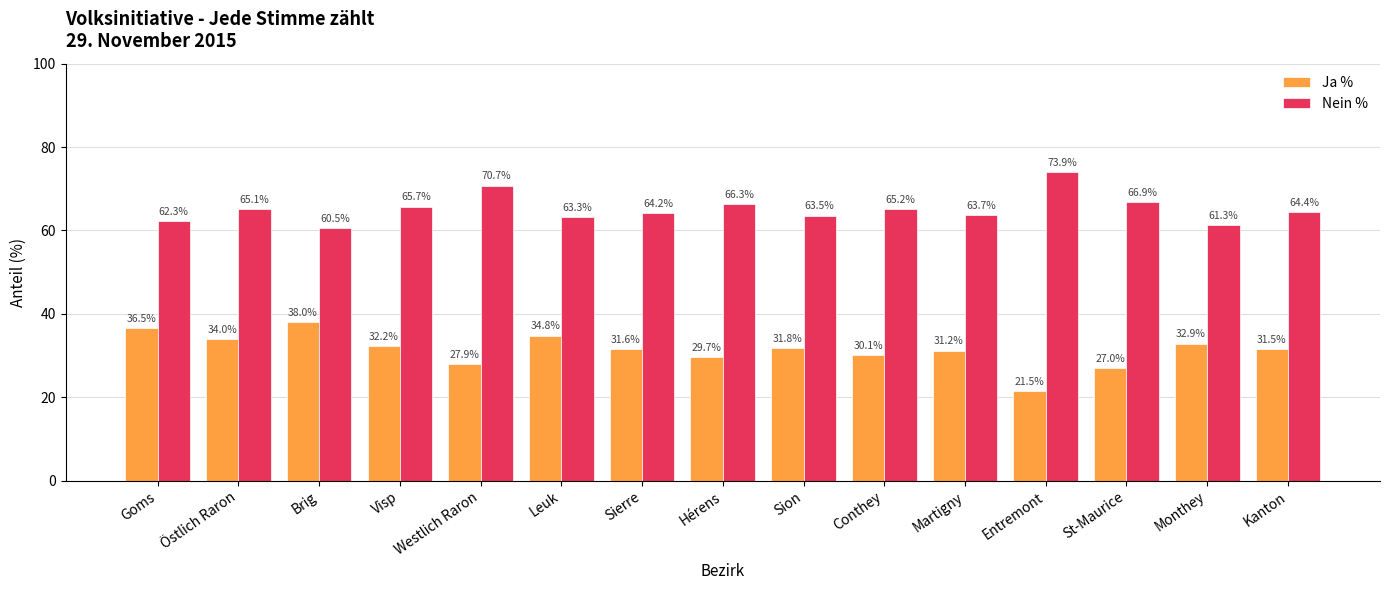

Where is Ja % nearest to the value 29?

Hérens